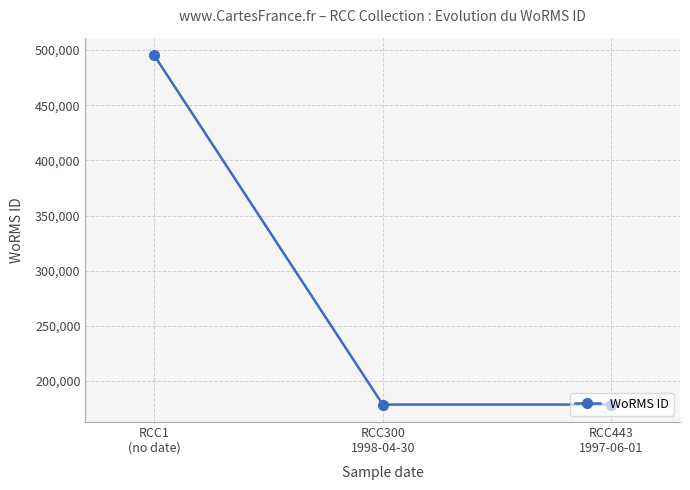

At which category does the chart reach its peak across all series?

RCC1
(no date)